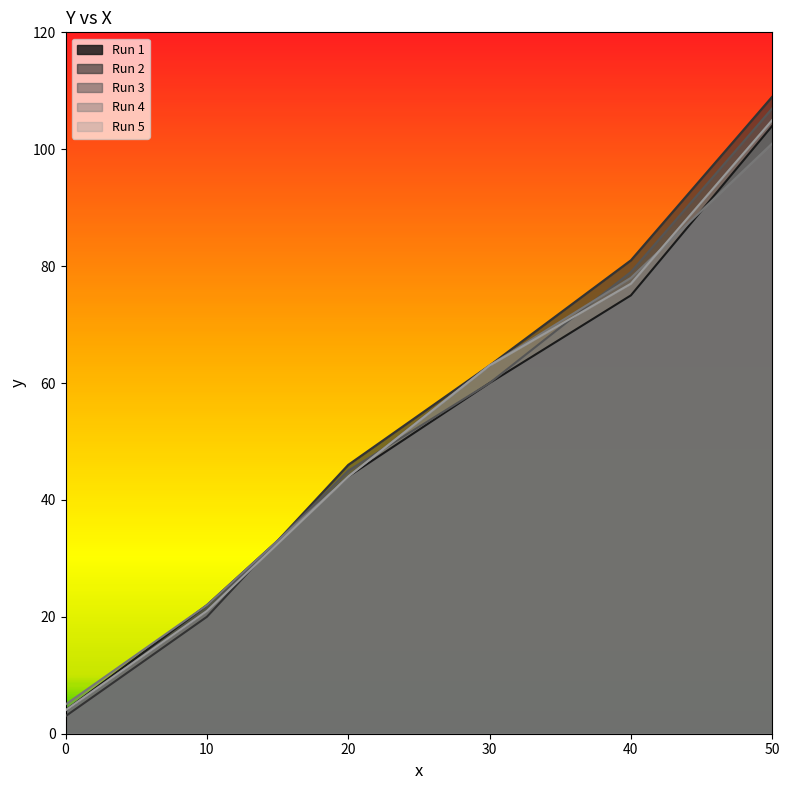

Reading right to left, what are all the values shown in this chart?

Run 1: 50=104	40=75	30=60	20=44	10=22	0=4
Run 2: 50=109	40=81	30=63	20=46	10=20	0=3
Run 3: 50=107	40=79	30=60	20=45	10=21	0=4
Run 4: 50=101	40=78	30=63	20=44	10=22	0=5
Run 5: 50=105	40=77	30=63	20=44	10=21	0=4